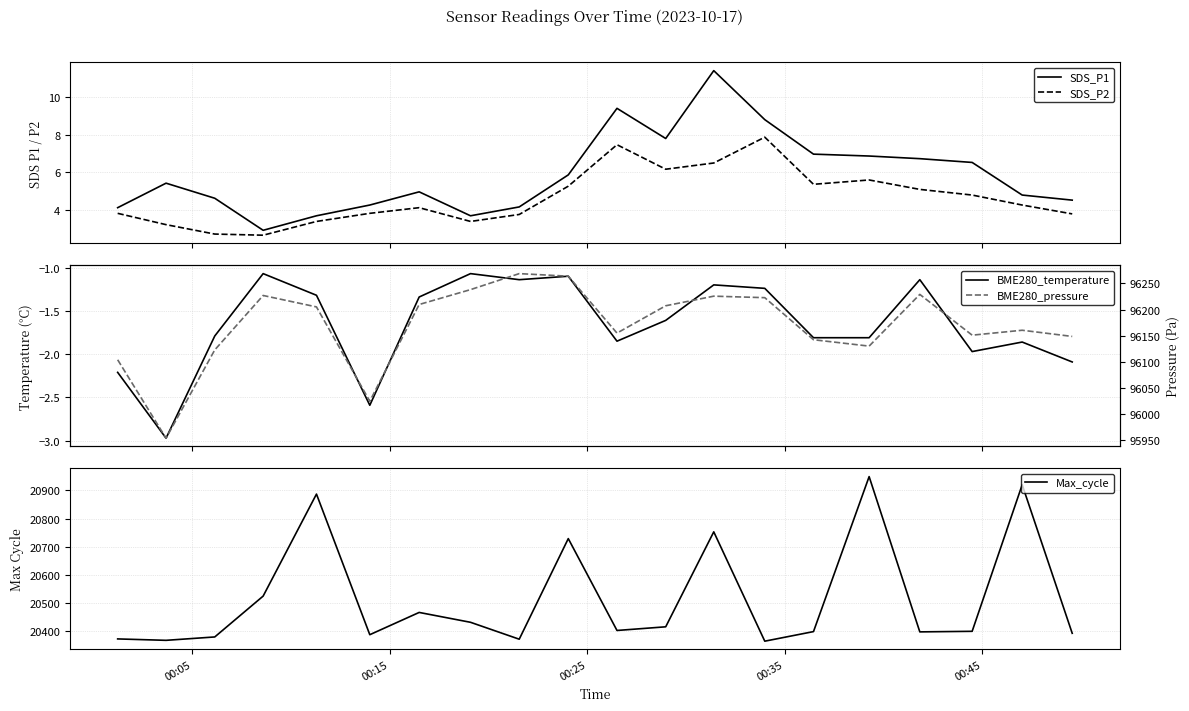

What is the value of the BME280_temperature point at the 9th from the left?

-1.1